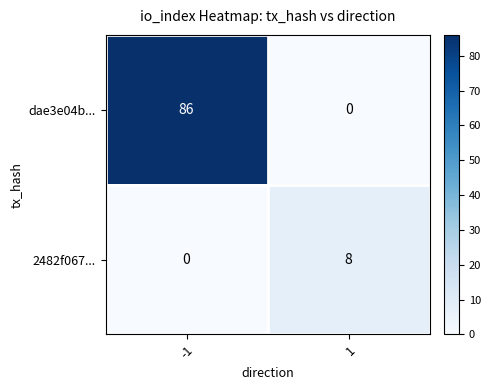

Reading right to left, what are all the values shown in this chart?

dae3e04b...: 1=0	-1=86
2482f067...: 1=8	-1=0